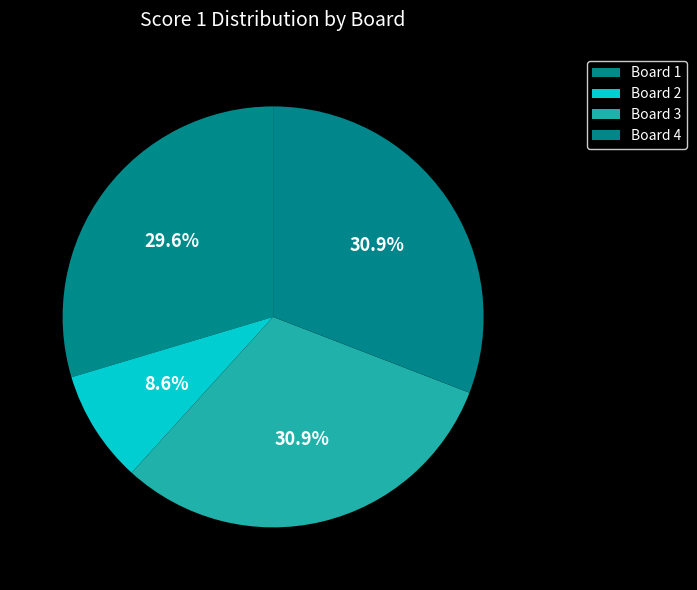

To the nearest percent, what is the average slice percentage?

25%